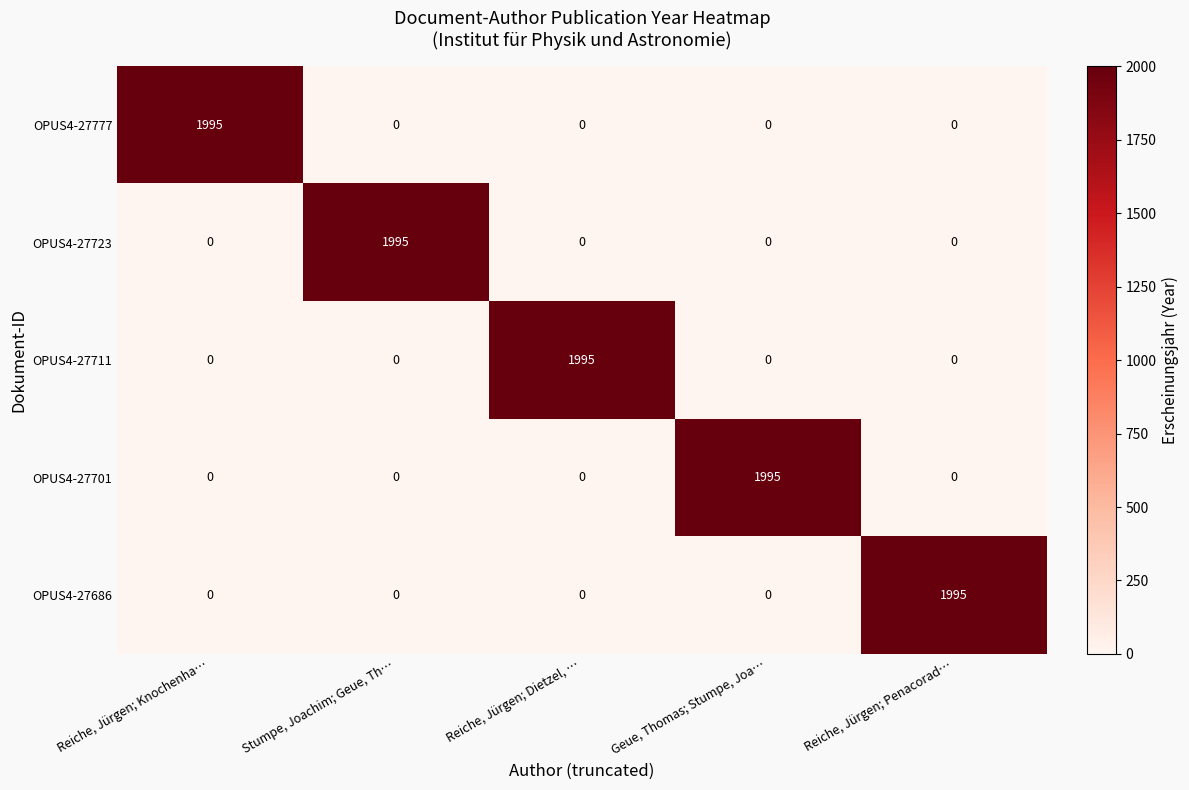

What is the total value across all series at Geue, Thomas; Stumpe, Joa…?

1995